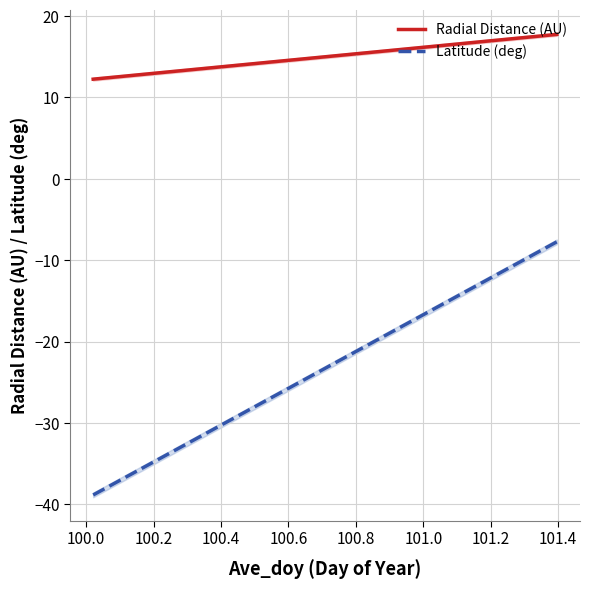

True or false: Radial Distance (AU) has more than 0 points higher than both neighbors.

False